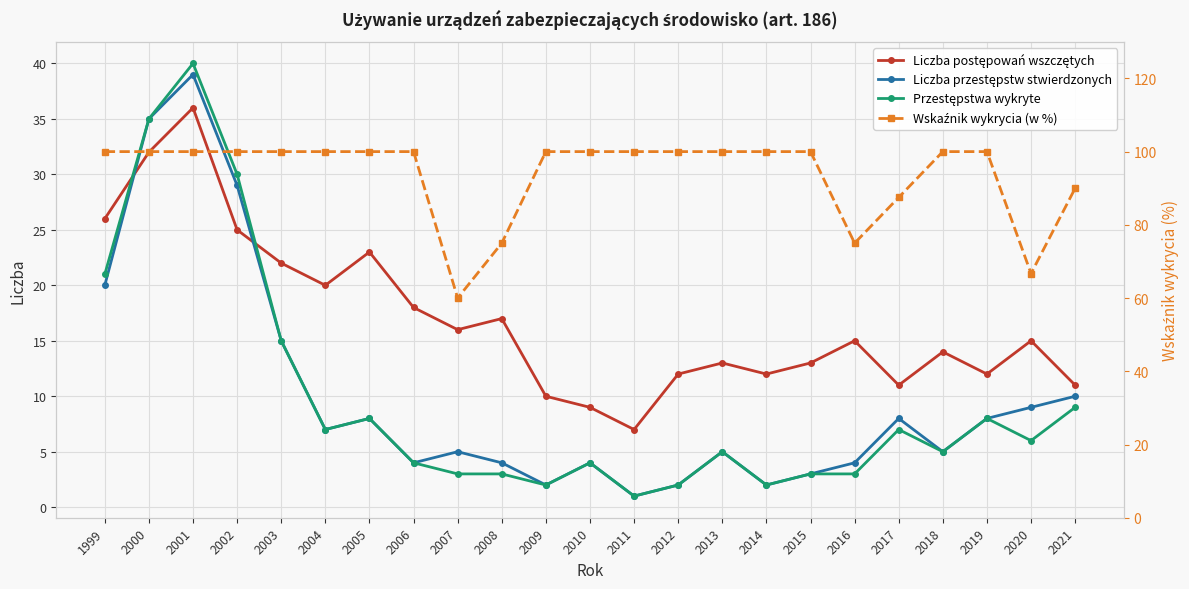

At which label does Liczba przestępstw stwierdzonych first exceed 5?

1999